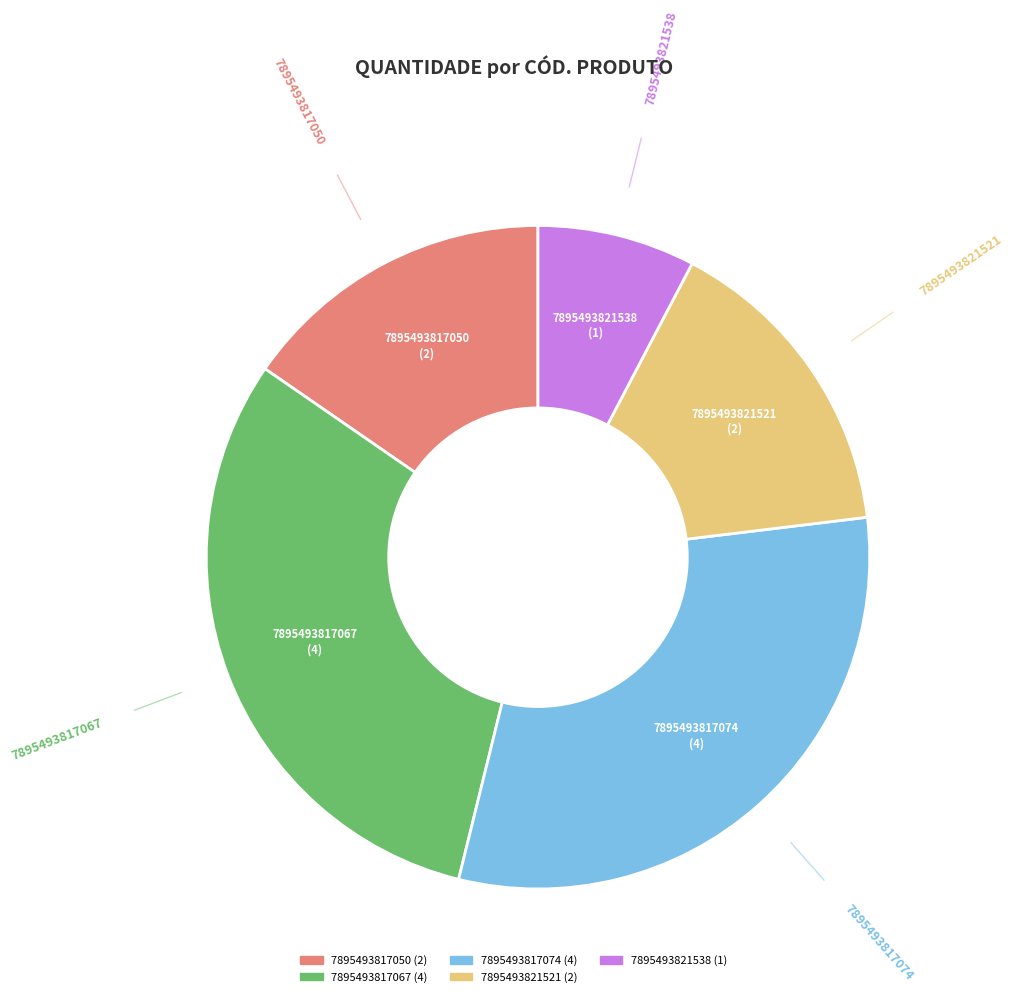

Is it true that 7895493817067 is 44% of the pie?

False